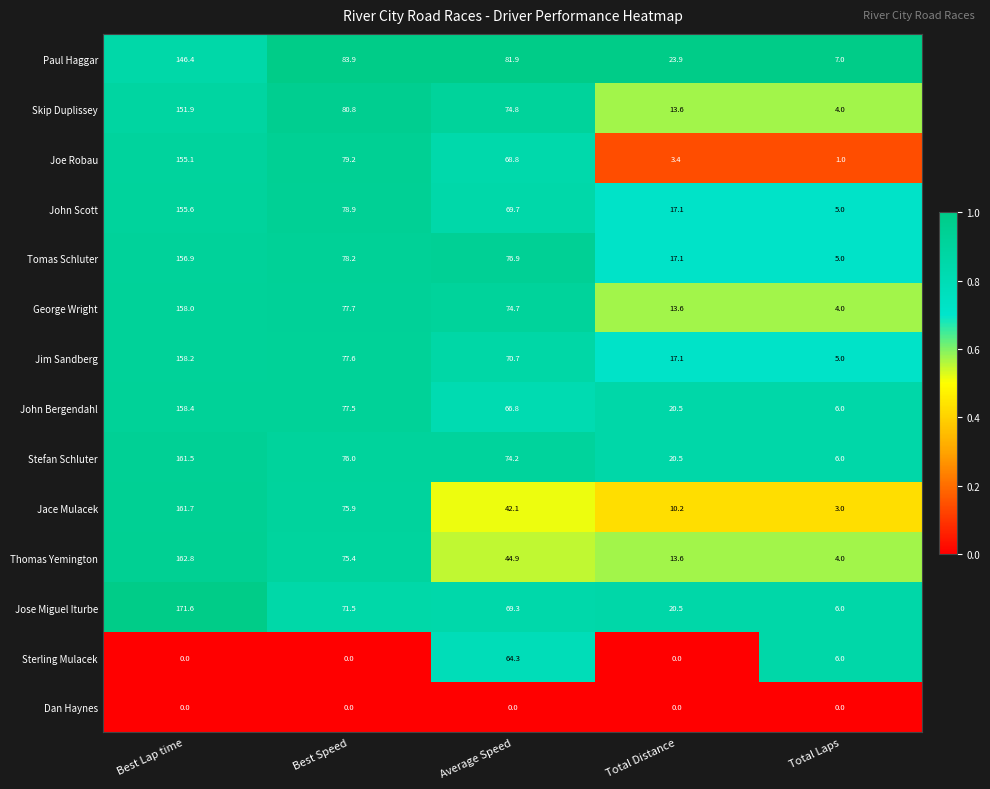

What is the spread (max minus min) of values at Best Lap time?

171.6